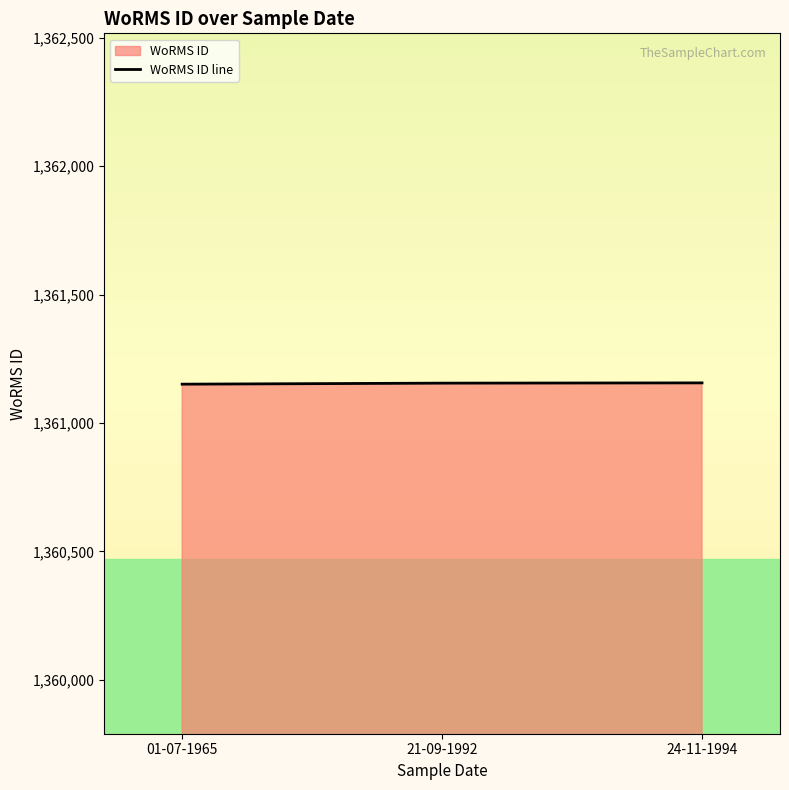

What position from the left is 01-07-1965?

1